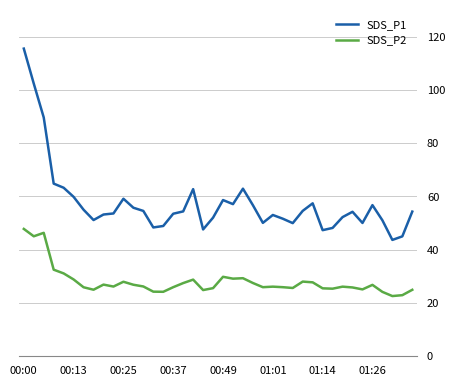

List the series in order of their peak value, highest first.

SDS_P1, SDS_P2